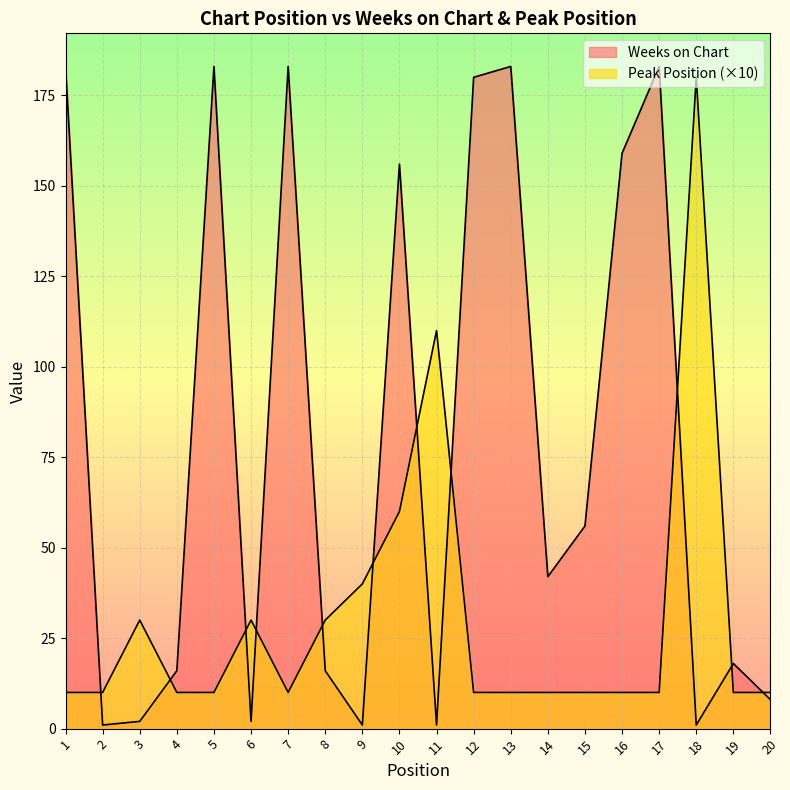

What is the value of the Peak Position point at the 14th from the left?

10